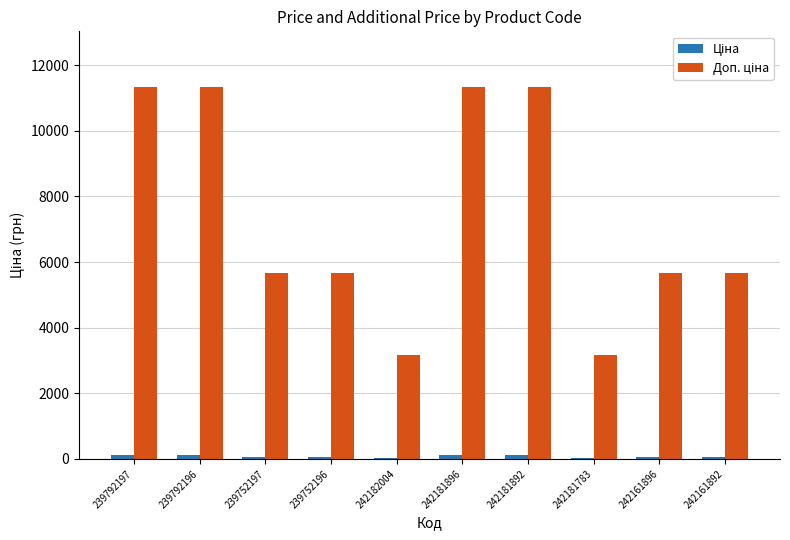

Count the number of categories in the chart.

10